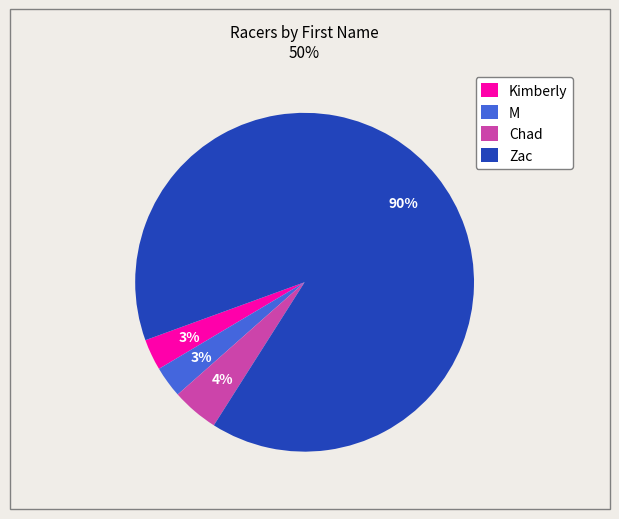

Approximately how many times larger is the value at M compared to Kimberly?

1.0